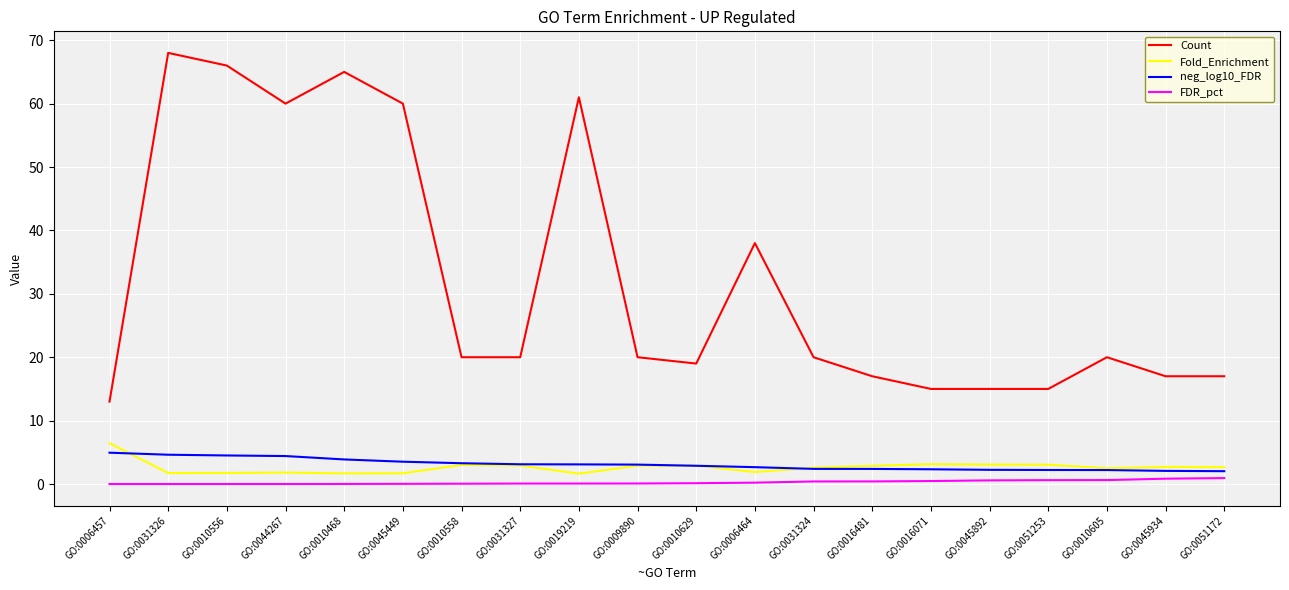

Where does the Count series first go above 20?

GO:0031326